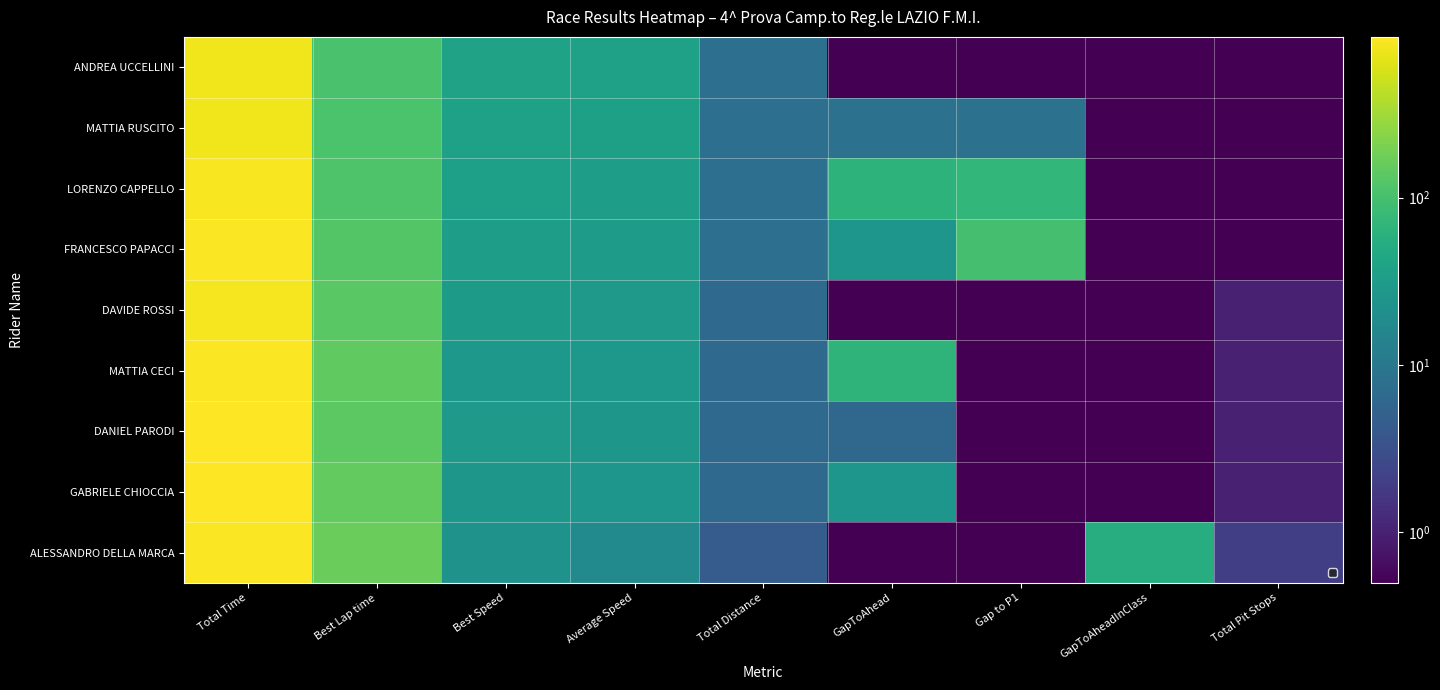

Which has a higher value, Best Lap time or Best Speed?

Best Lap time